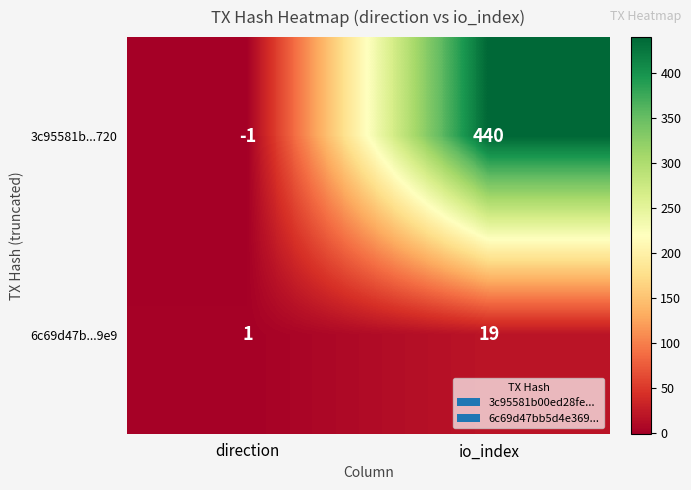

Rank the series at io_index from highest to lowest value.

3c95581b...720, 6c69d47b...9e9